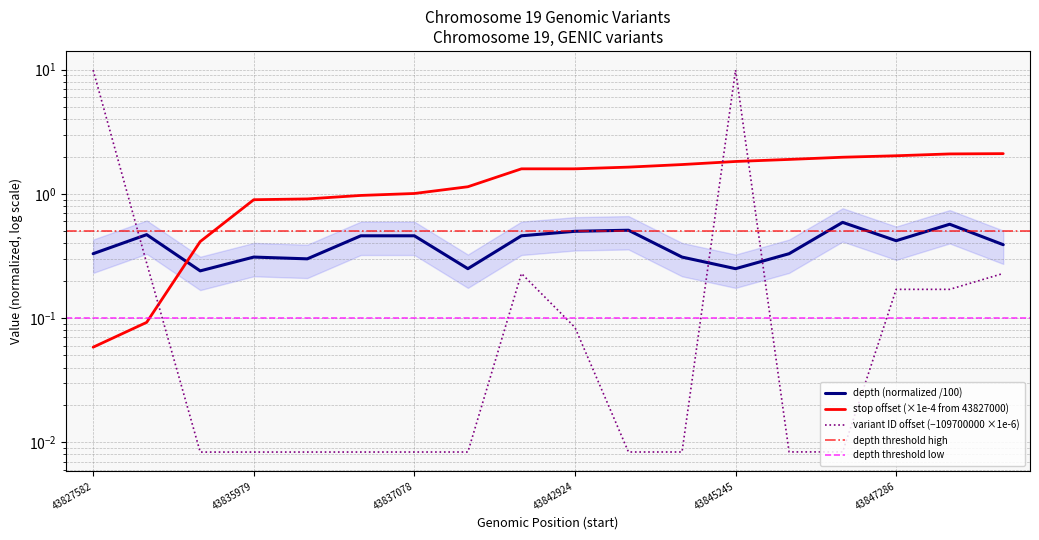

Which series has the widest spread of values?

variant ID